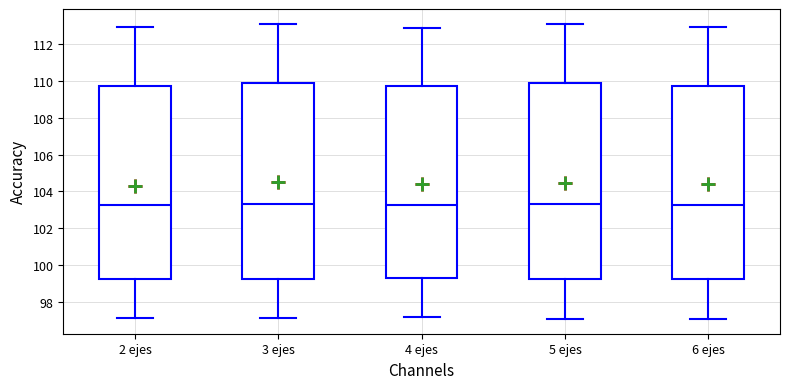

Reading left to right, transcribe this box plot: for each box, give where its median line is, the range the box spans, and where its two whiskers end, as read against the y-axis. The values are not printed on the chart, so give them approximately, as read against the axis.

2 ejes: median 103.2, box 99.2 to 109.8, whiskers 97.2 to 113.0
3 ejes: median 103.4, box 99.2 to 109.8, whiskers 97.2 to 113.2
4 ejes: median 103.2, box 99.4 to 109.8, whiskers 97.2 to 112.8
5 ejes: median 103.4, box 99.2 to 109.8, whiskers 97.0 to 113.0
6 ejes: median 103.2, box 99.2 to 109.8, whiskers 97.0 to 113.0